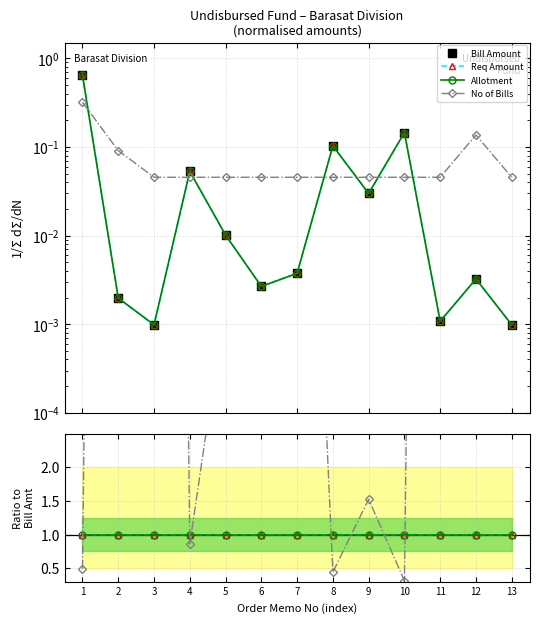

True or false: No of Bills and Bill Amount cross at least once.

True